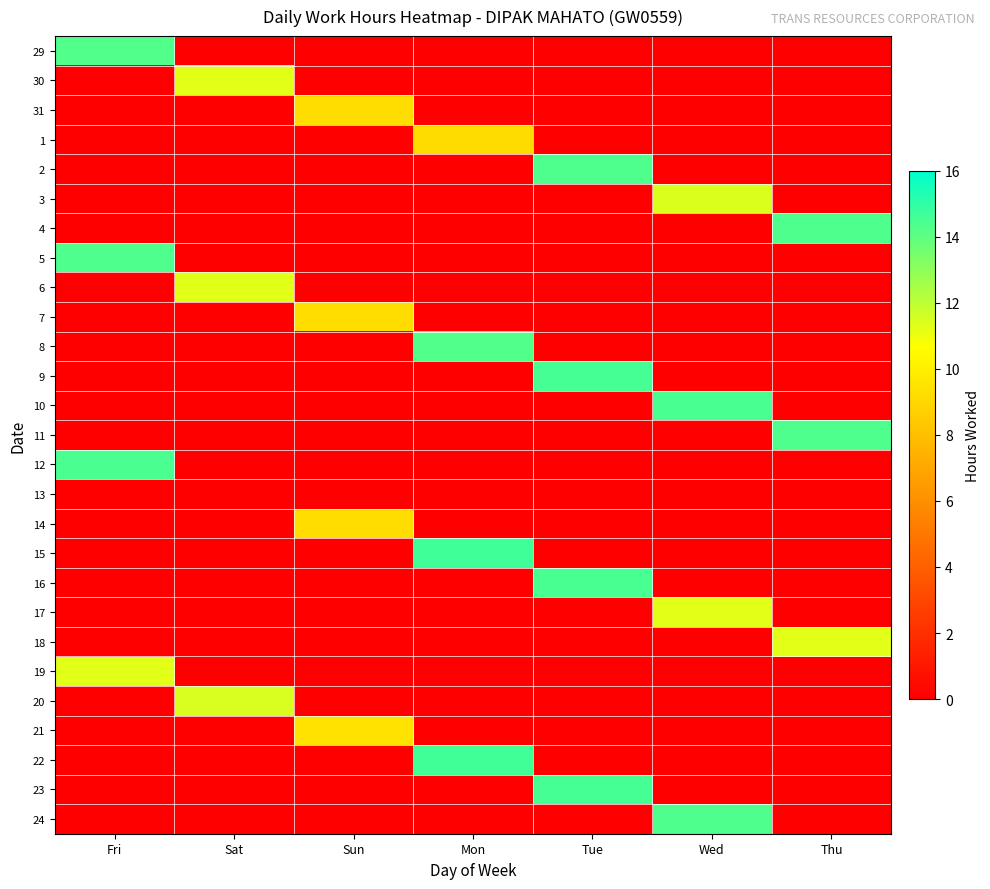

At how many categories does at least one series exceed 0?

7